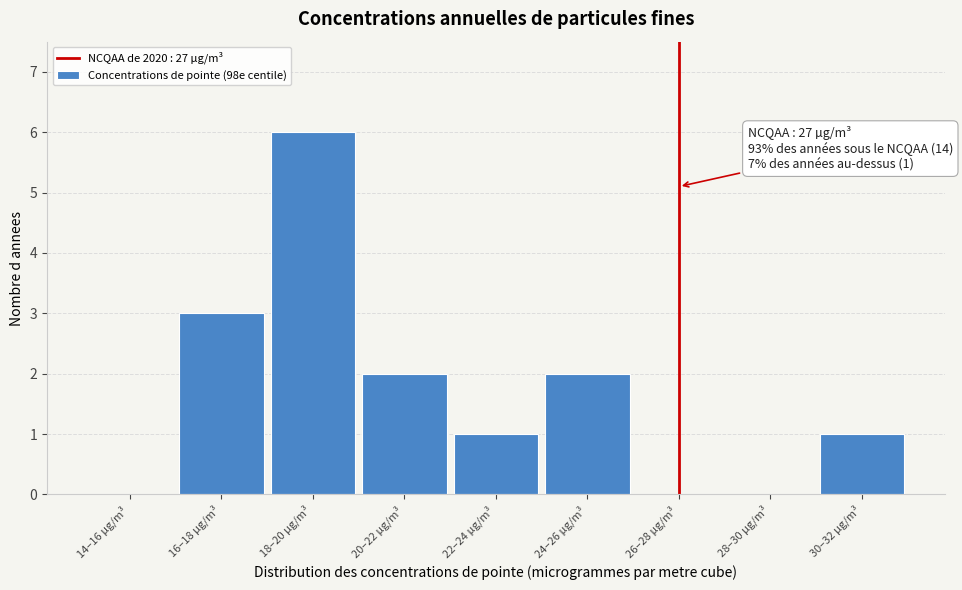

Reading left to right, extract all data points from this chart.

14–16 µg/m³=0	16–18 µg/m³=3	18–20 µg/m³=6	20–22 µg/m³=2	22–24 µg/m³=1	24–26 µg/m³=2	26–28 µg/m³=0	28–30 µg/m³=0	30–32 µg/m³=1